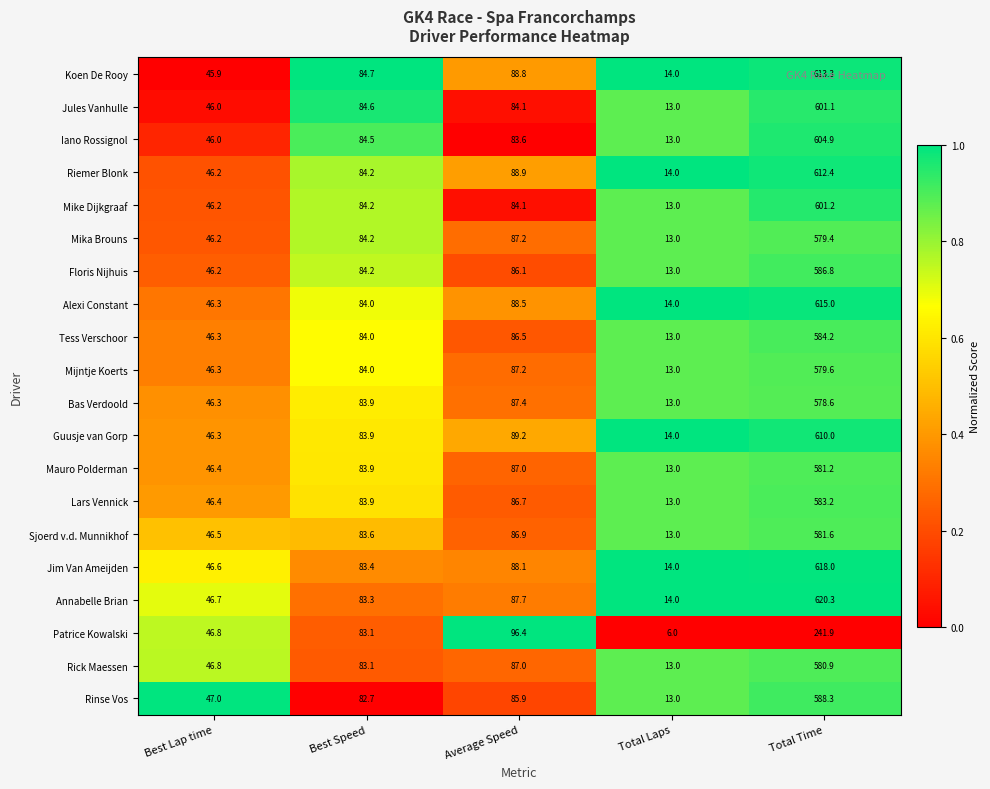

What is the total value across all series at Average Speed?

1747.3